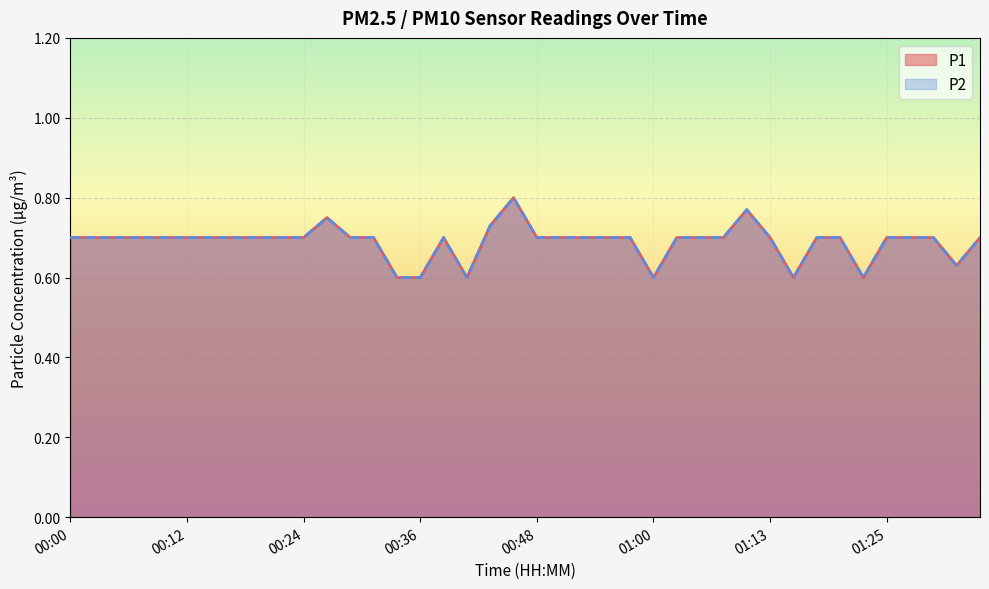

The value of P2 at 01:22 is 0.6. True or false?

True